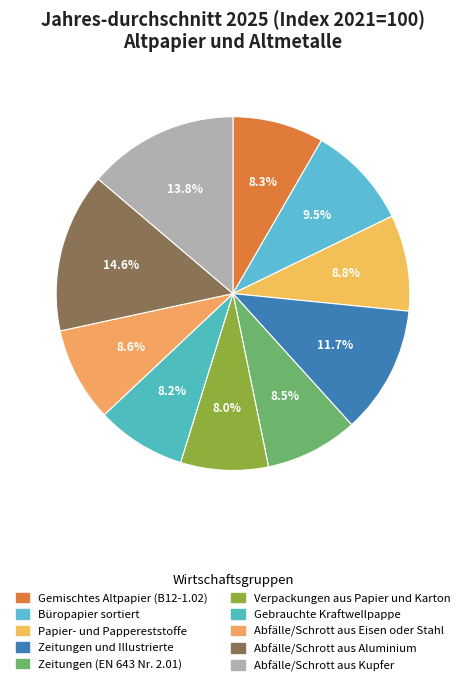

Does any single category account for the majority?

No